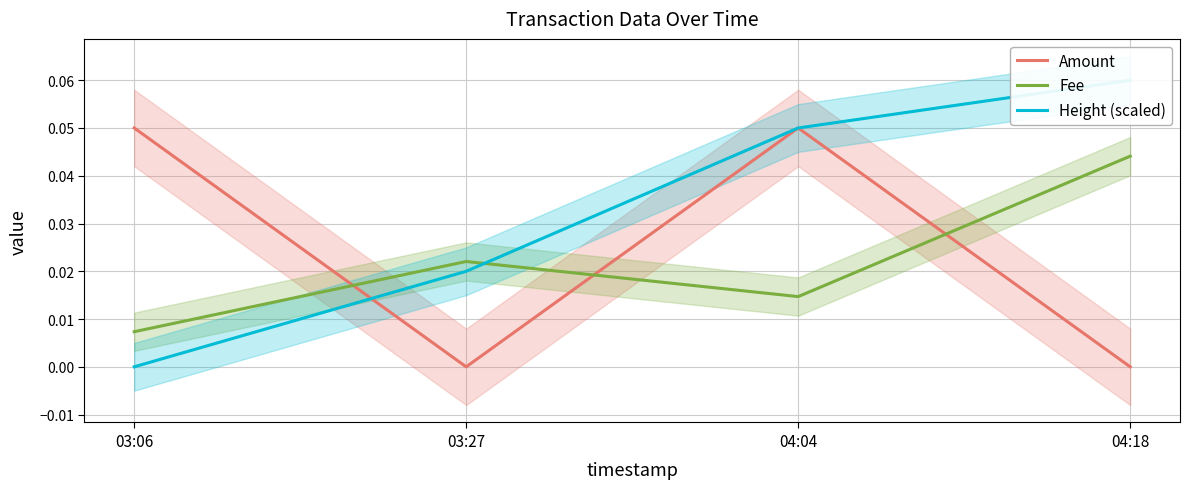

True or false: Fee has a value of 0.0 at 04:18.

False